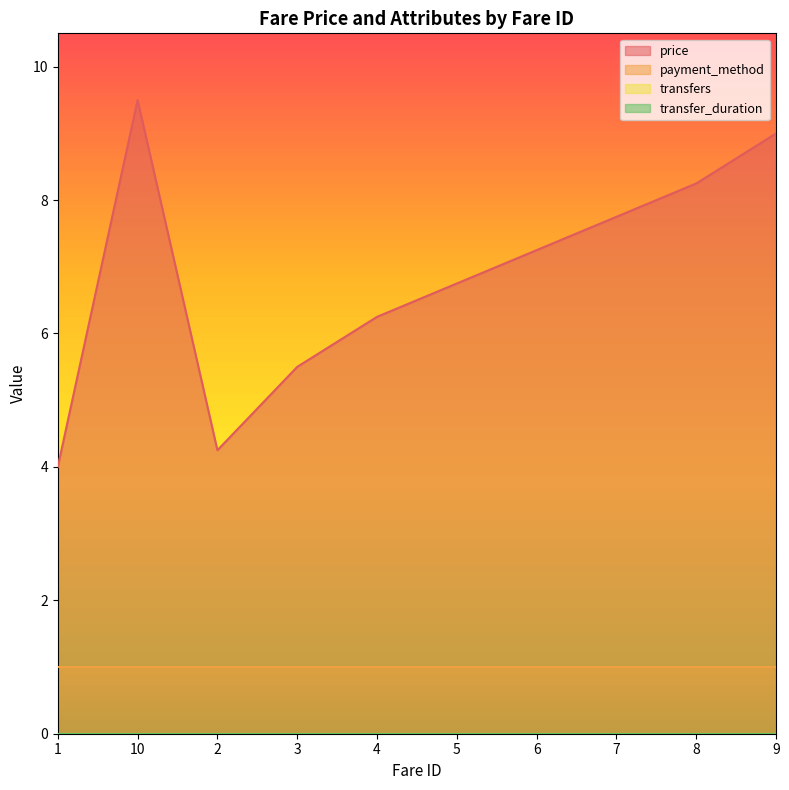

What position from the right is 10?

9